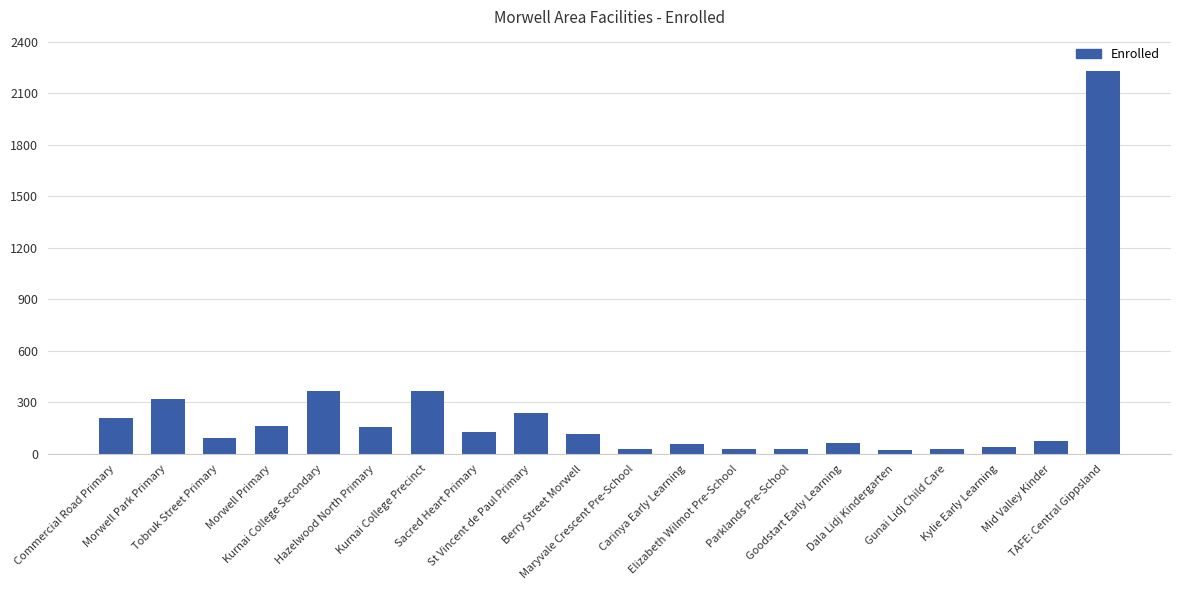

What is the greatest value displayed?

2229